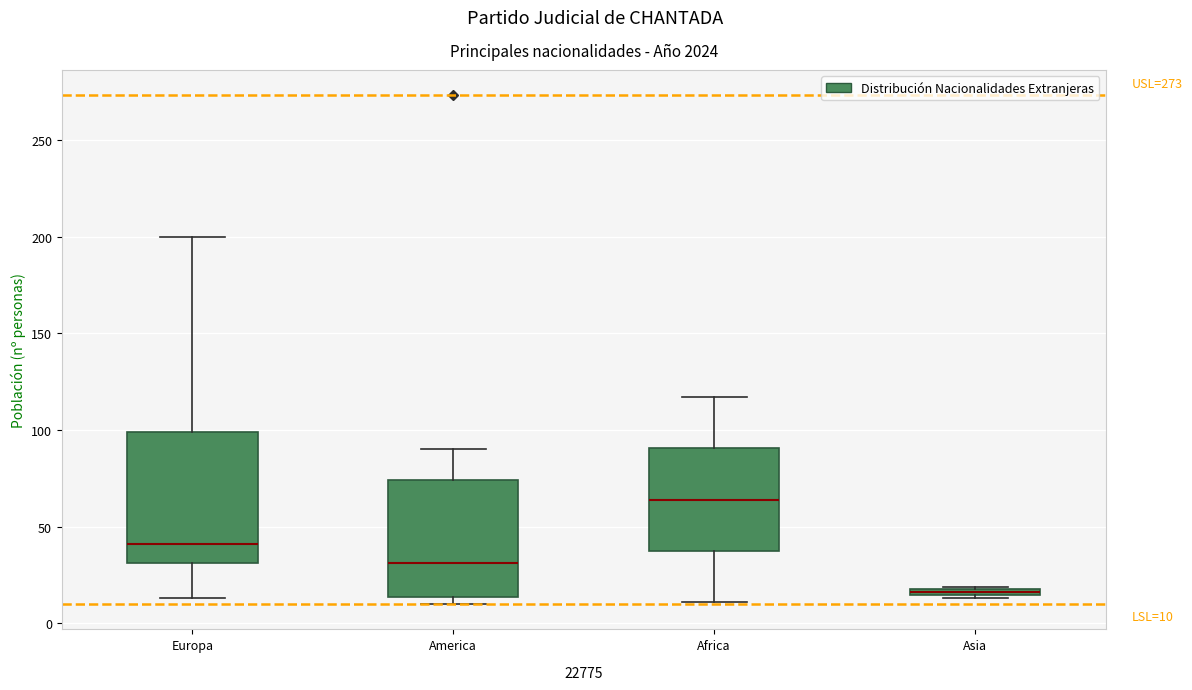

Which box has the lowest median line?

Asia